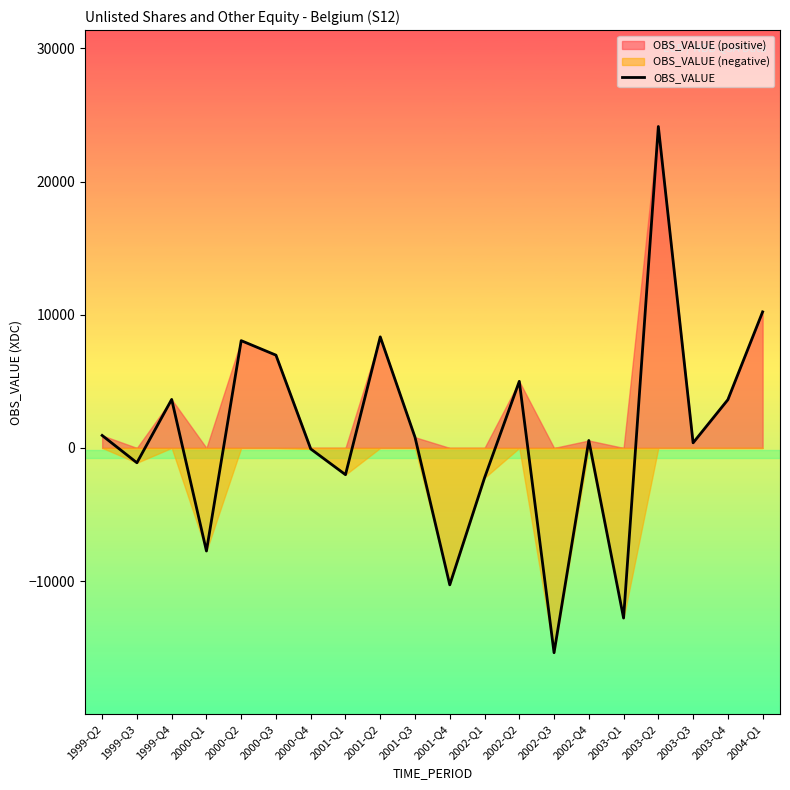

Does the chart have visible grid lines?

No